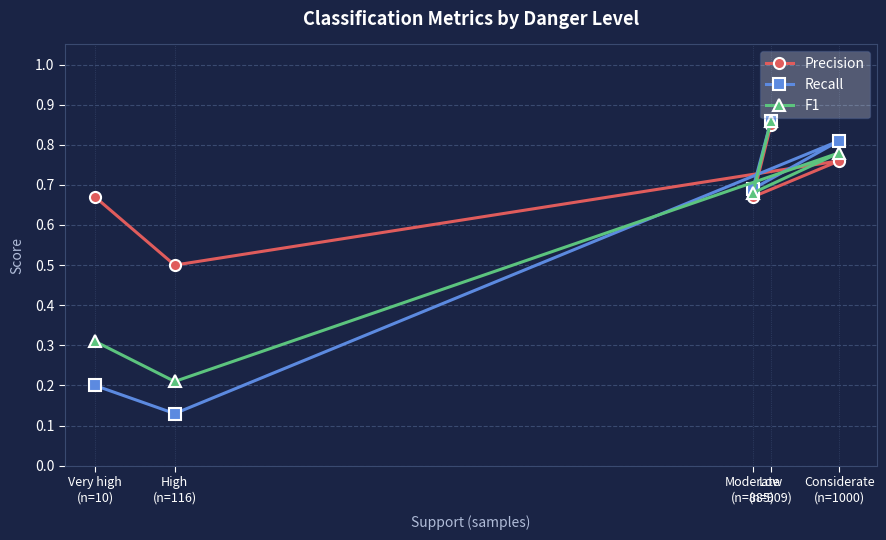

What is the label of the 5th point from the left?

Considerate
(n=1000)